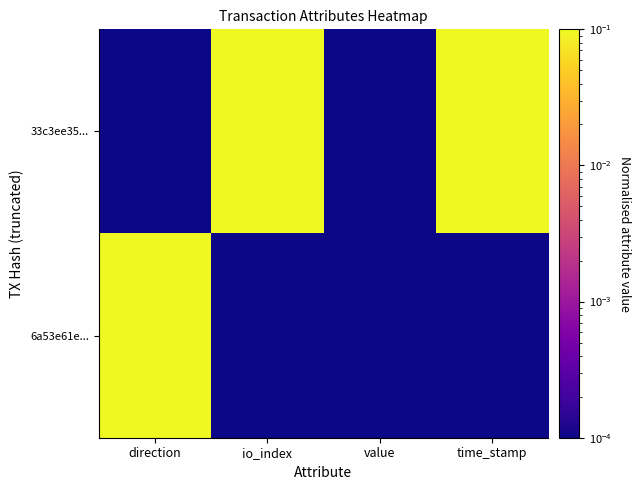

Rank the series at direction from lowest to highest value.

33c3ee35..., 6a53e61e...